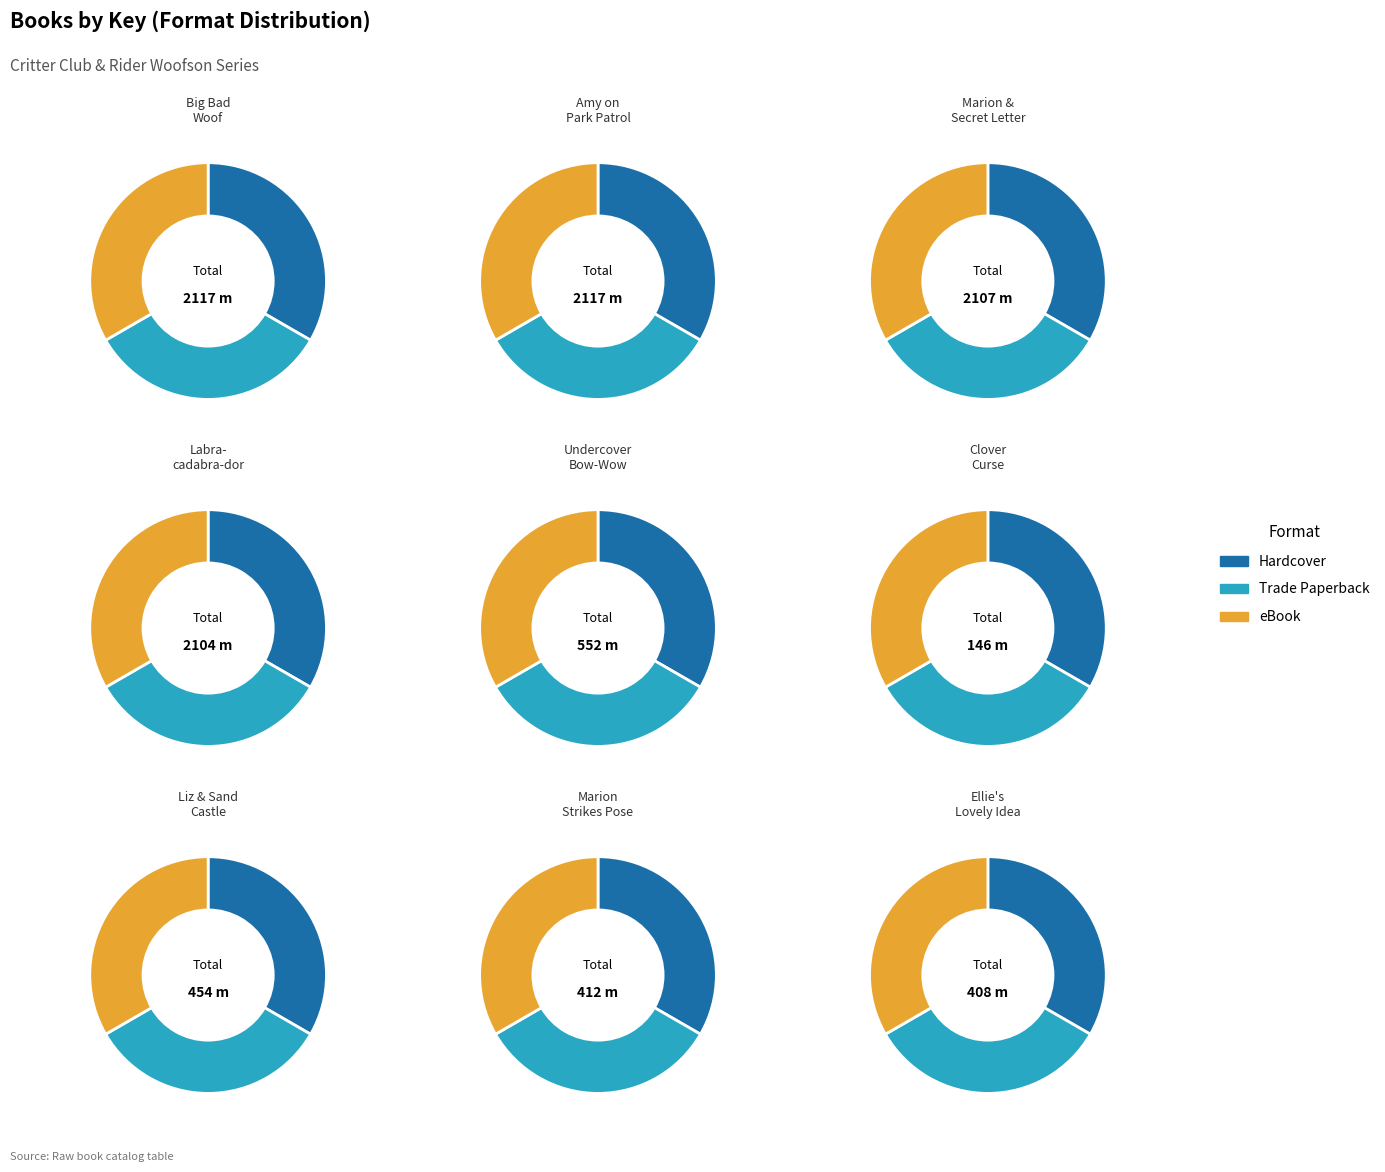

What is the total percentage of Marion Strikes a Pose and Amy on Park Patrol?

24.3%